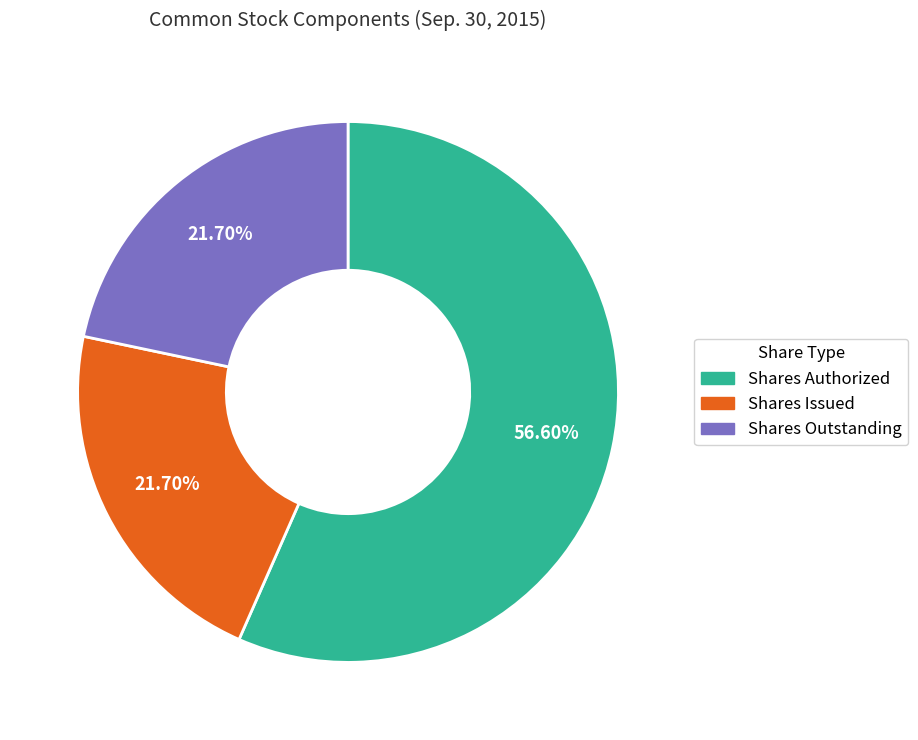

Is there a majority slice in this chart?

Yes